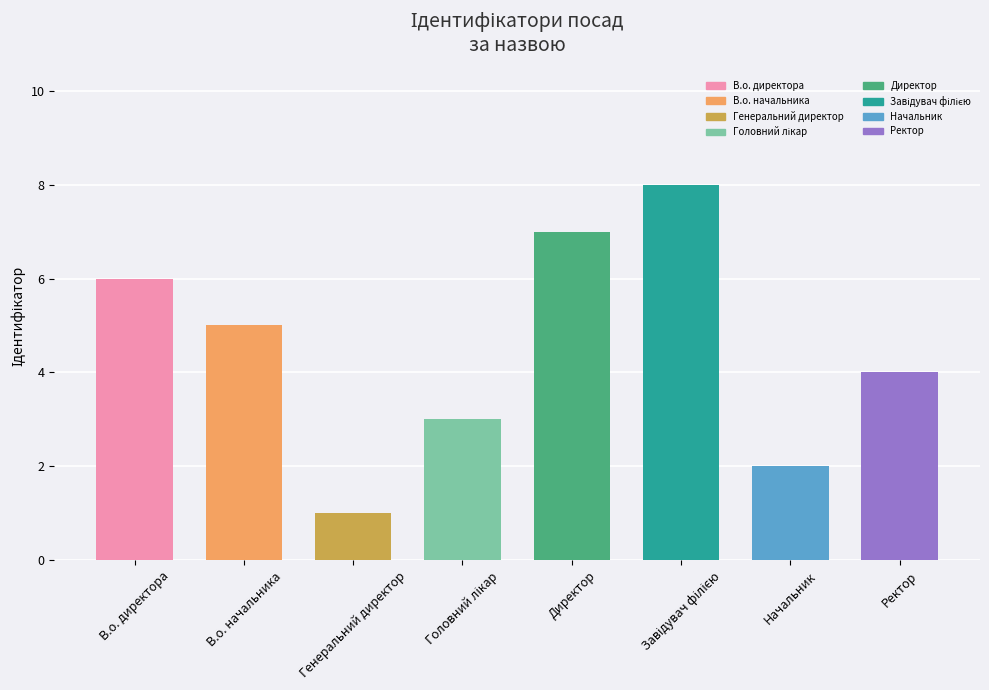

Where is the data nearest to the value 4?

Ректор